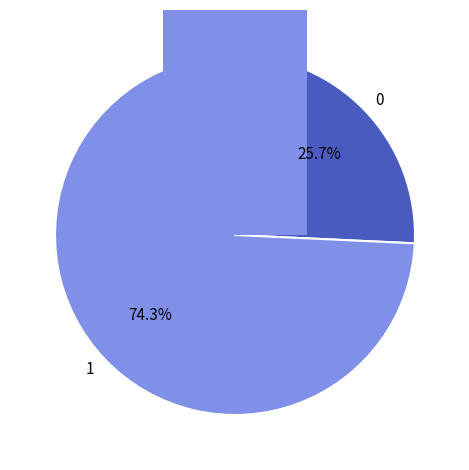

True or false: GD12_150 accounts for 2% of the total.

False